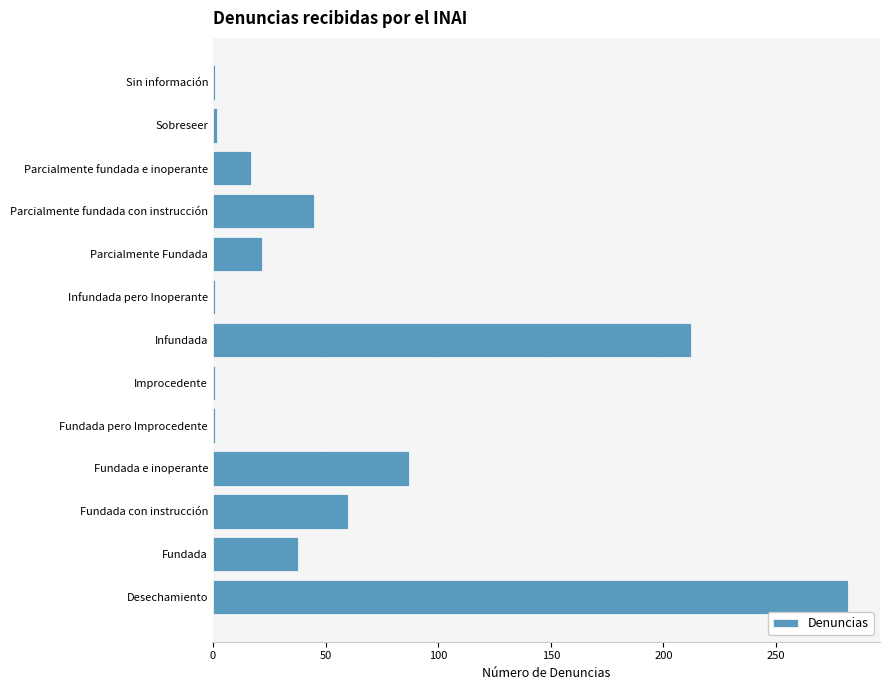

Which has a higher value, Parcialmente fundada e inoperante or Sin información?

Parcialmente fundada e inoperante